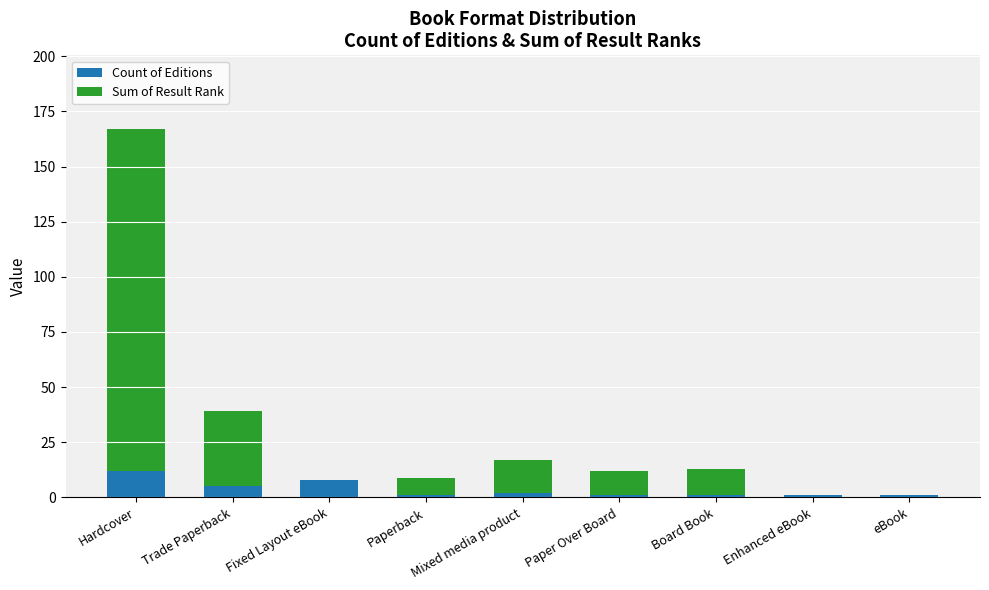

What is the sum of all Count of Editions values?

32